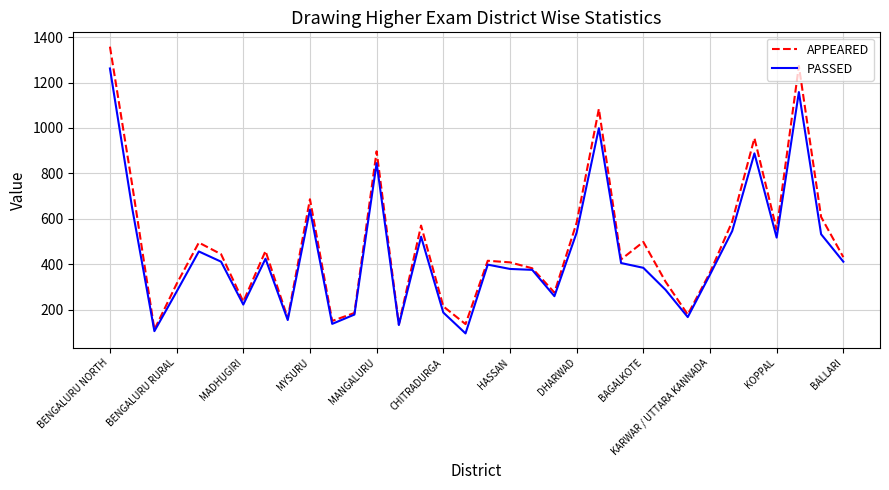

What is the lowest value of the PASSED series?

95